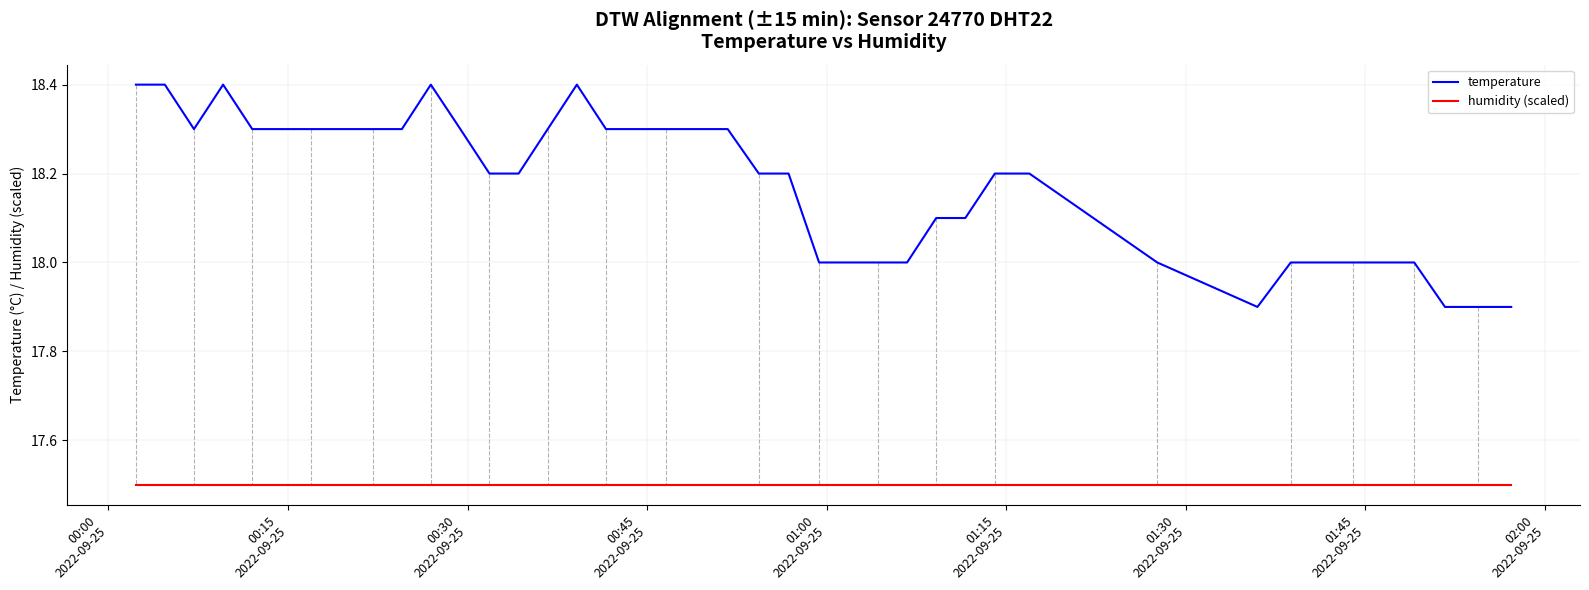

Which series has the largest total across all categories?

temperature